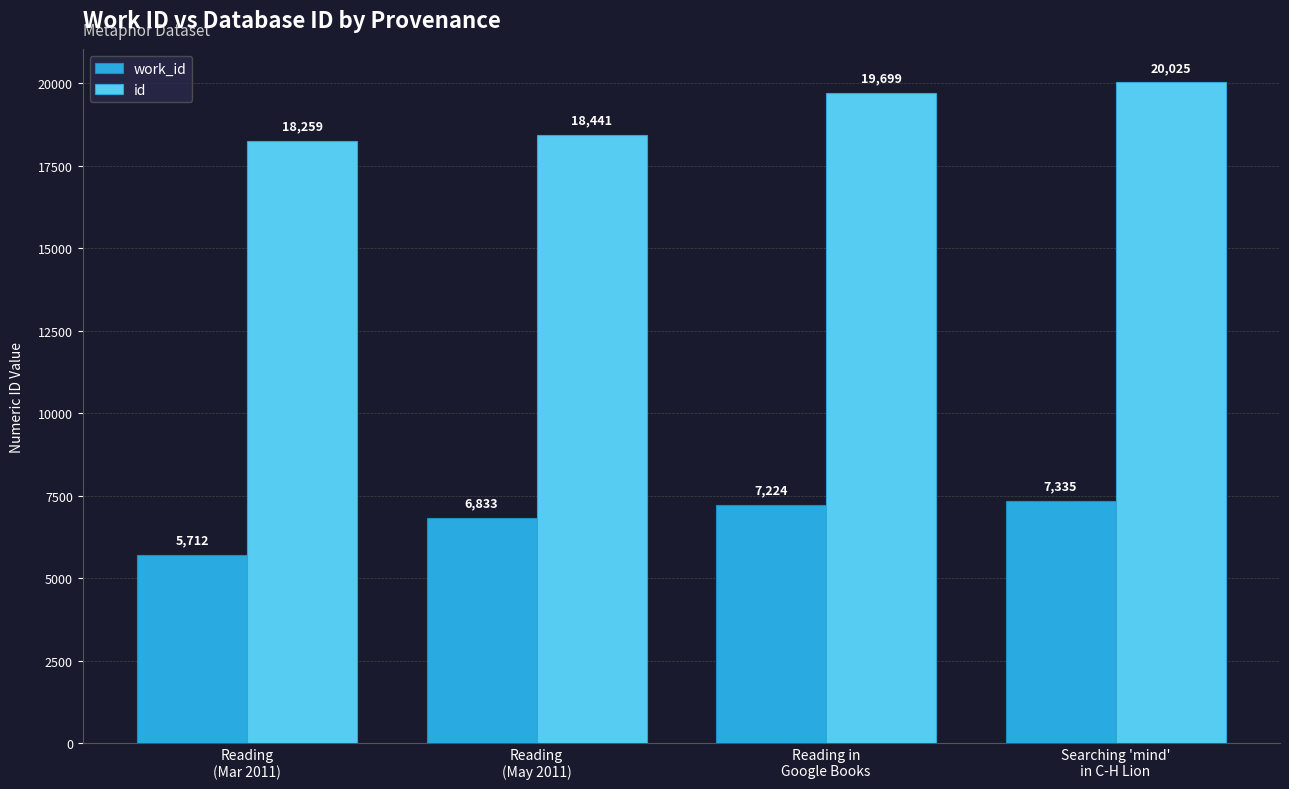

What is the sum of all id values?

76424